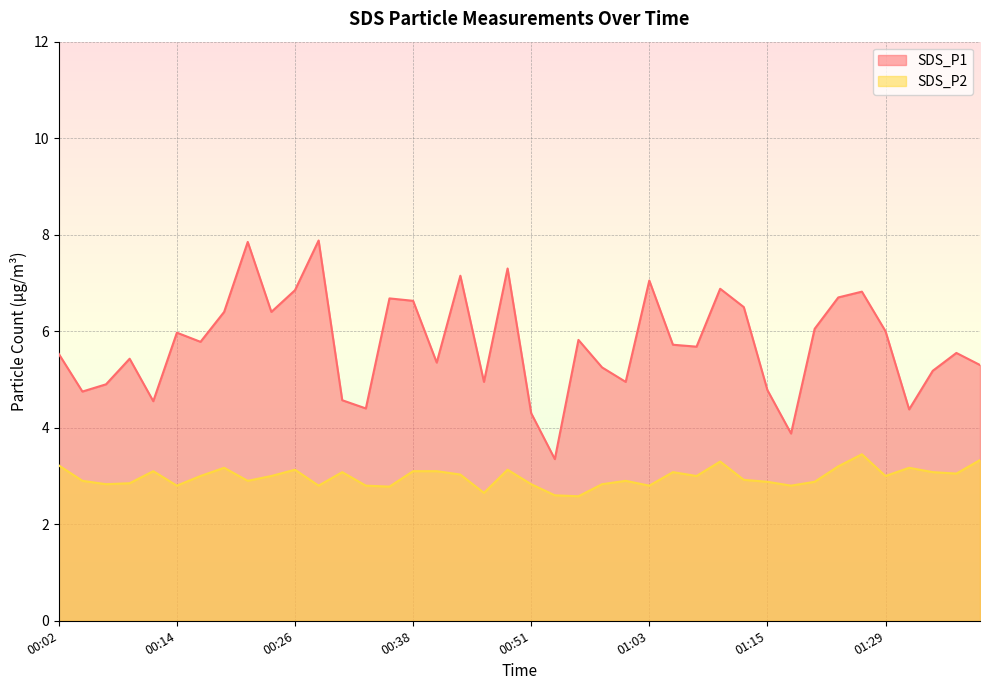

In SDS_P2, how many points are higher than both neighbors (excluding endpoints)?

10